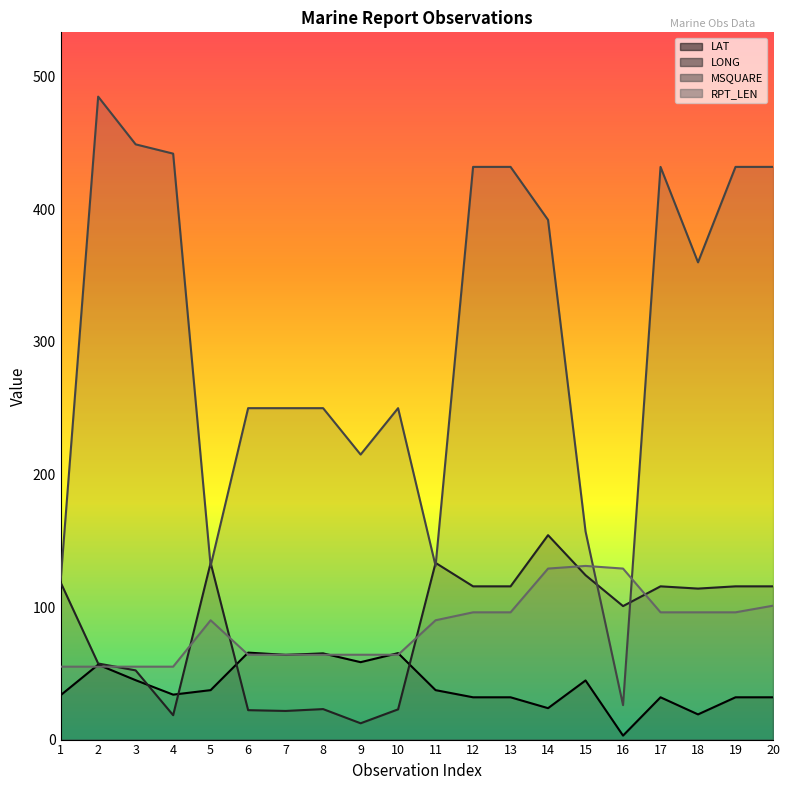

At how many categories does at least one series exceed 205?

15